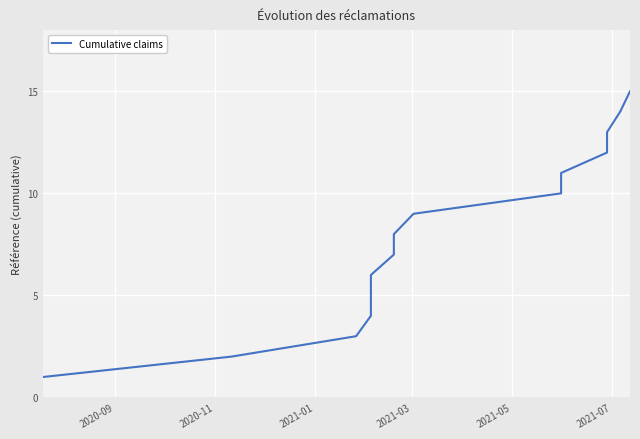

True or false: there are more than 0 points higher than both neighbors.

False